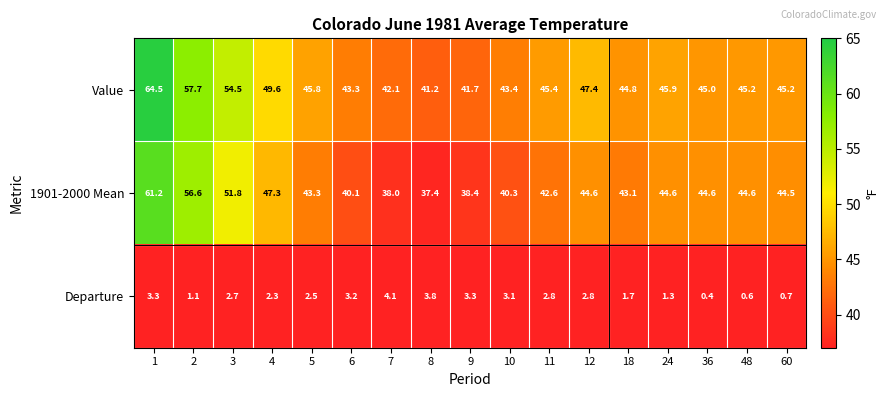

What is the approximate value of Departure at 8?

3.8